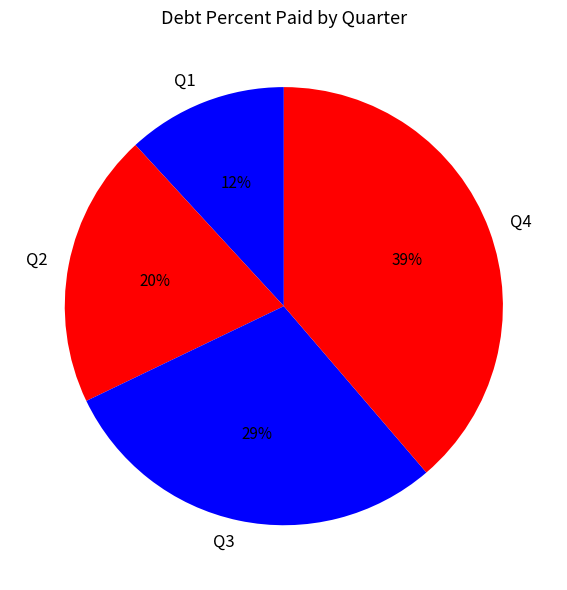

What is the ratio of the value at Q1 to the value at Q2?

0.6